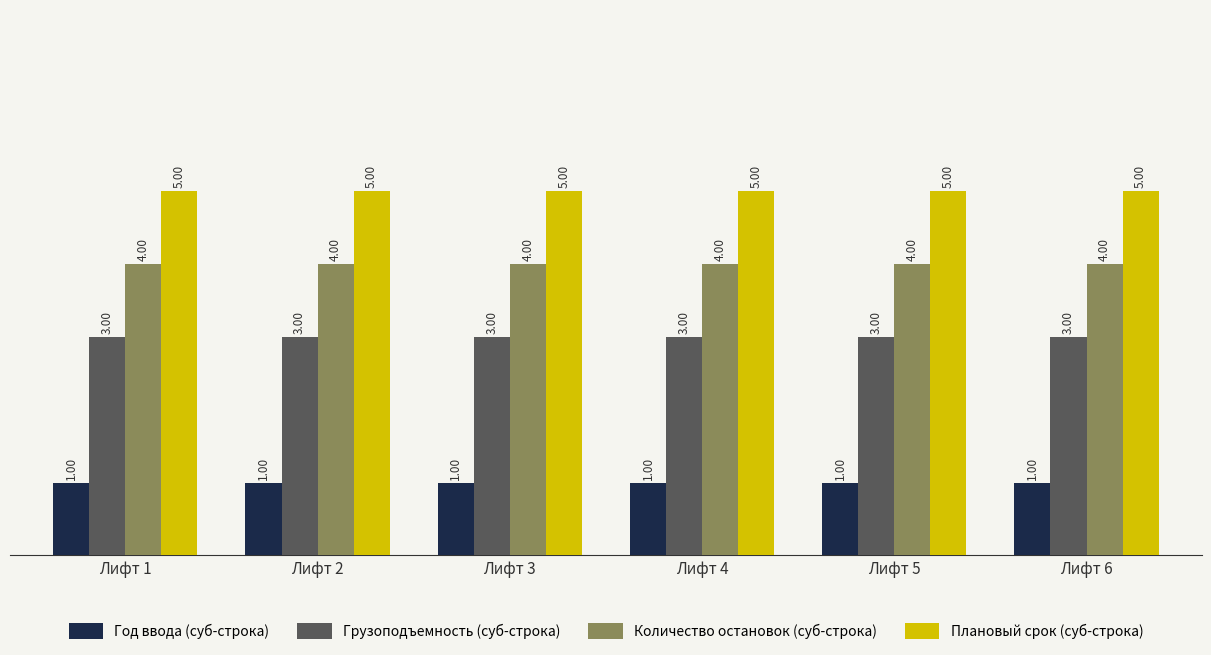

Is the value of Количество остановок (суб-строка) at Лифт 4 greater than the value of Плановый срок (суб-строка) at Лифт 2?

No